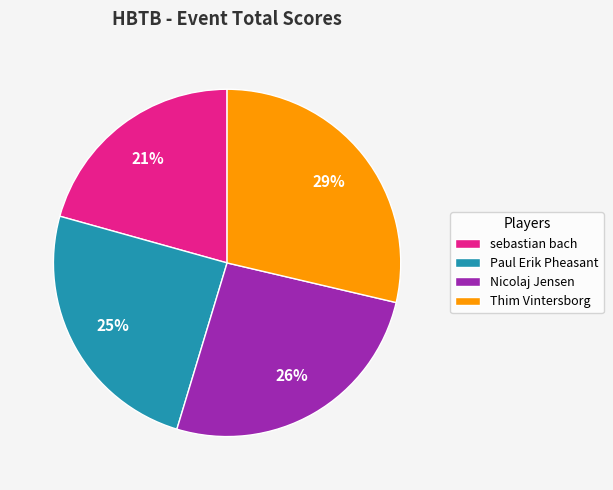

True or false: Paul Erik Pheasant accounts for 25% of the total.

True